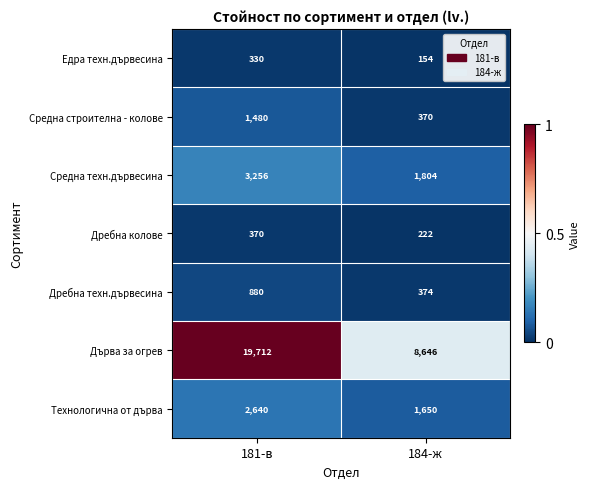

The value of Едра техн.дървесина at 181-в is 521. True or false?

False